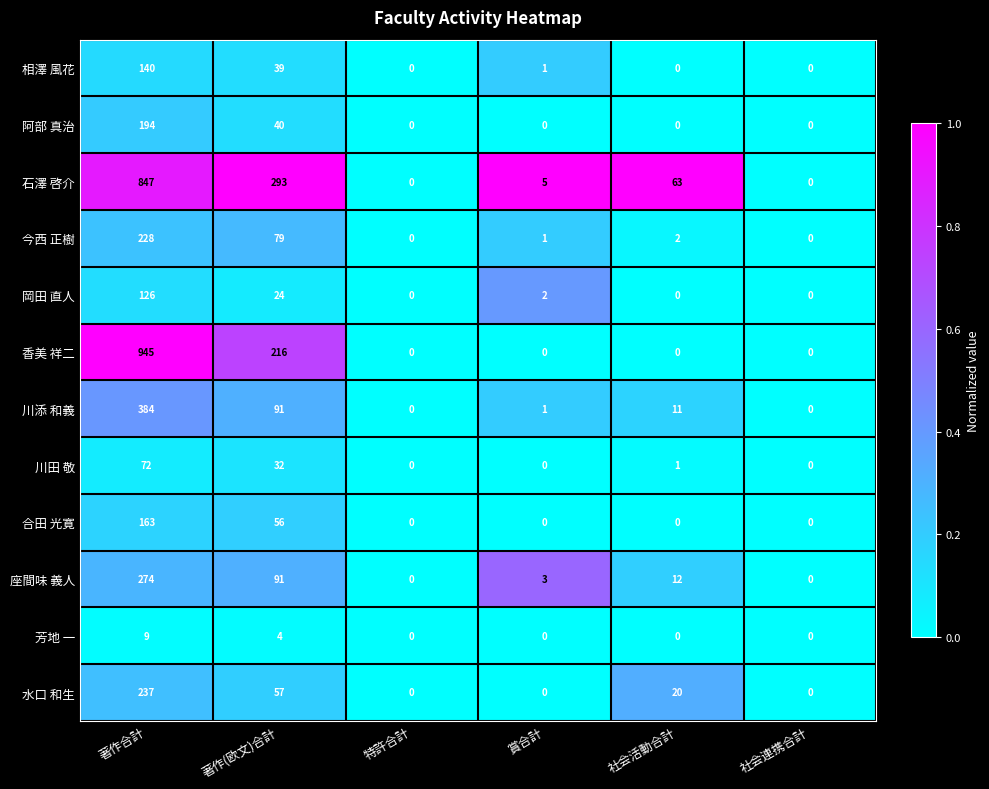

True or false: 阿部 真治 has a value of 63 at 著作(欧文)合計.

False